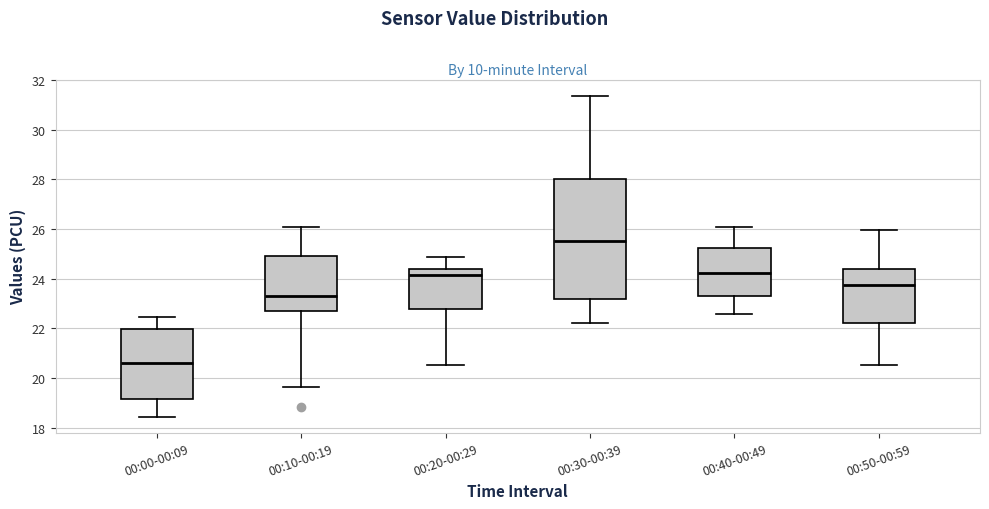

Which box's median line is the highest?

00:30-00:39